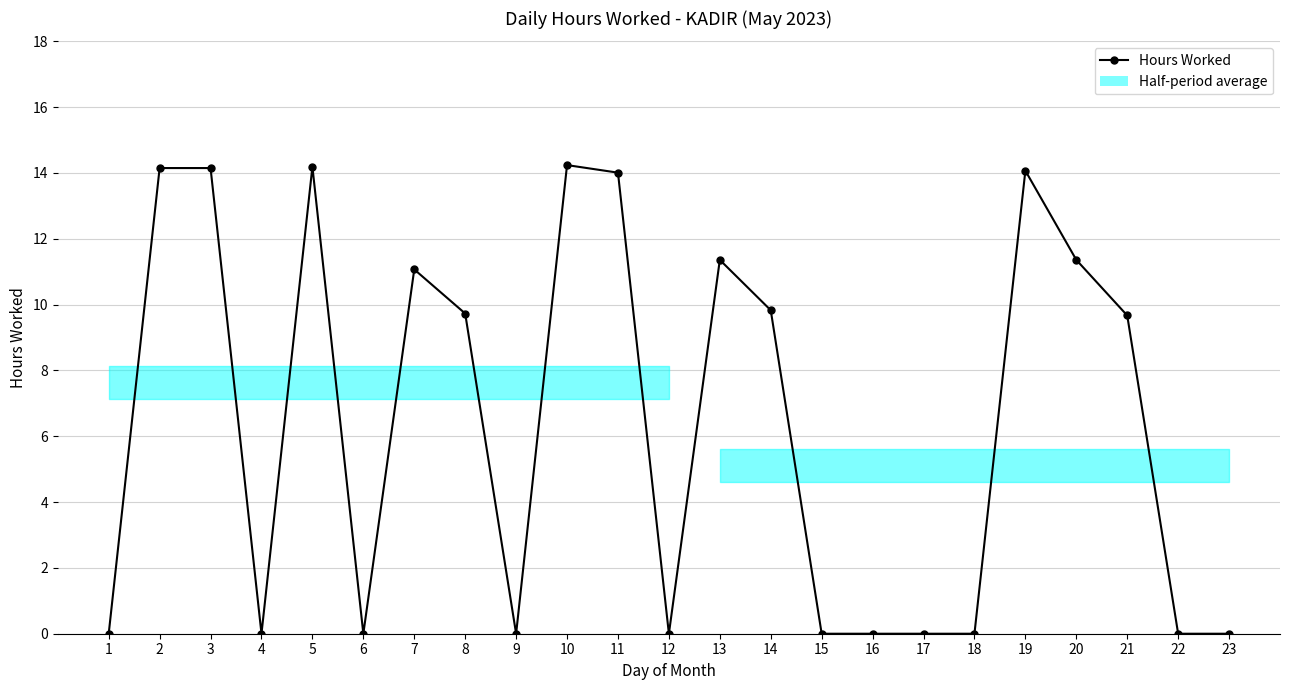

Reading right to left, what are all the values shown in this chart?

23=0.0	22=0.0	21=9.7	20=11.4	19=14.1	18=0.0	17=0.0	16=0.0	15=0.0	14=9.8	13=11.4	12=0.0	11=14.0	10=14.2	9=0.0	8=9.7	7=11.1	6=0.0	5=14.2	4=0.0	3=14.2	2=14.2	1=0.0